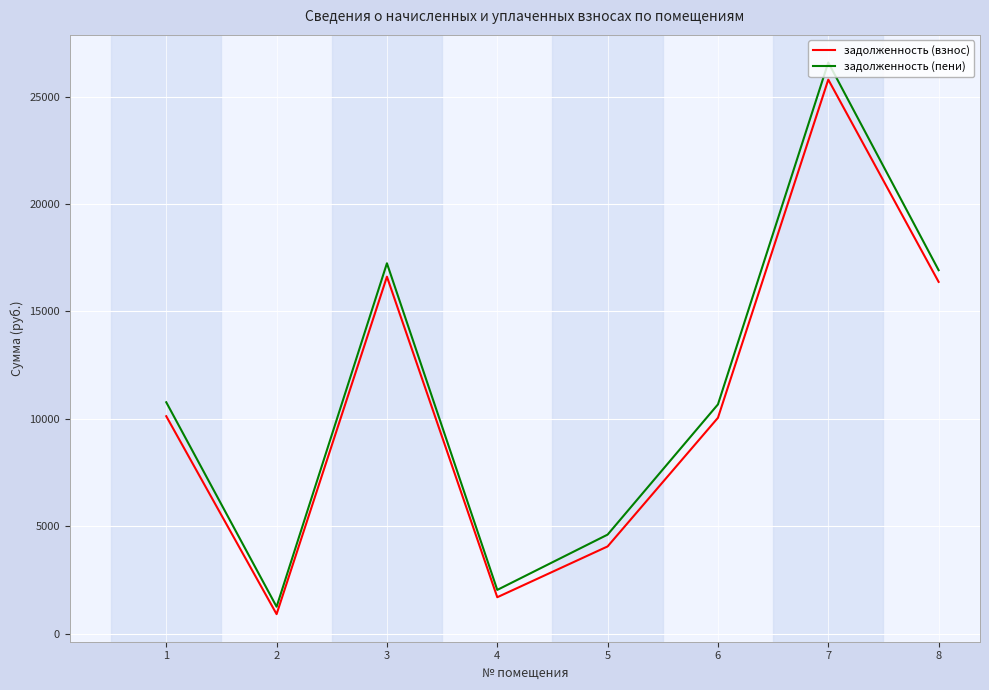

At which label is задолженность (взнос) closest to 13348?

8